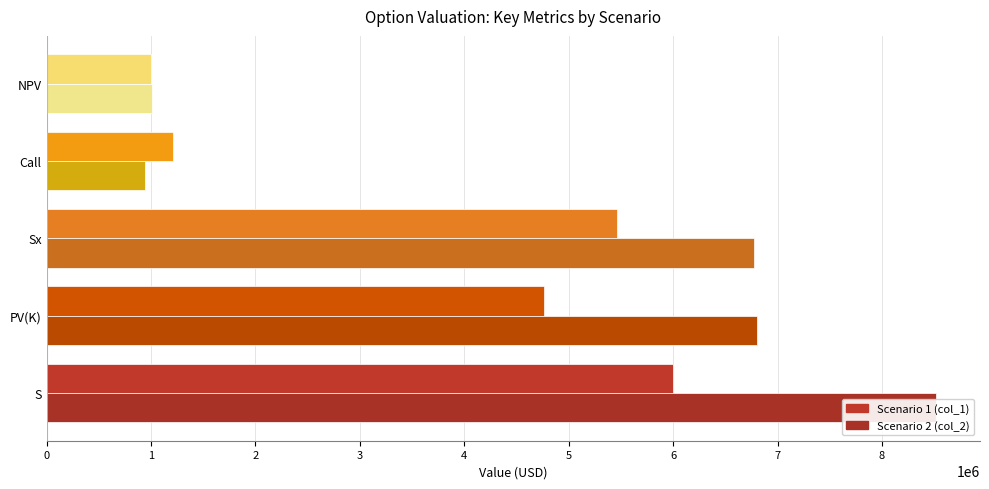

What is the value of the Scenario 2 (col_2) bar at the 5th from the left?

1013563.7